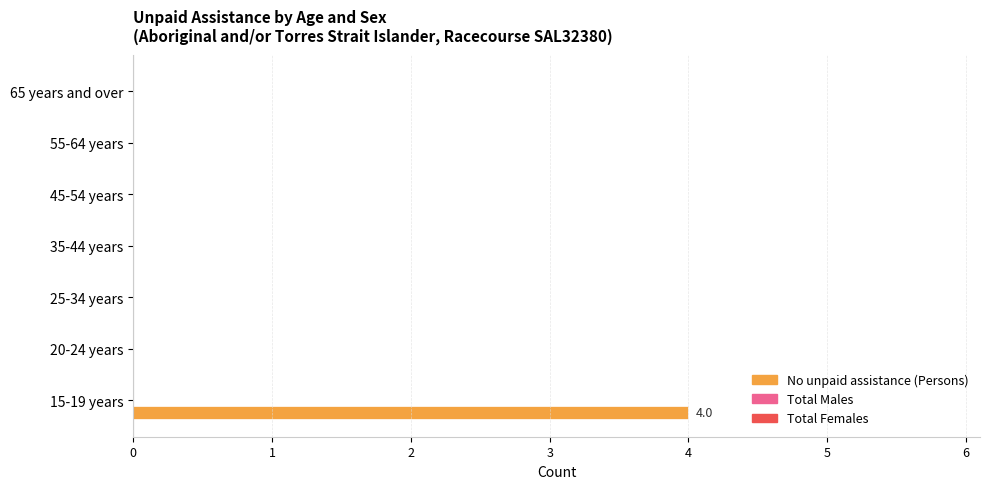

What is the maximum value shown in the chart?

4